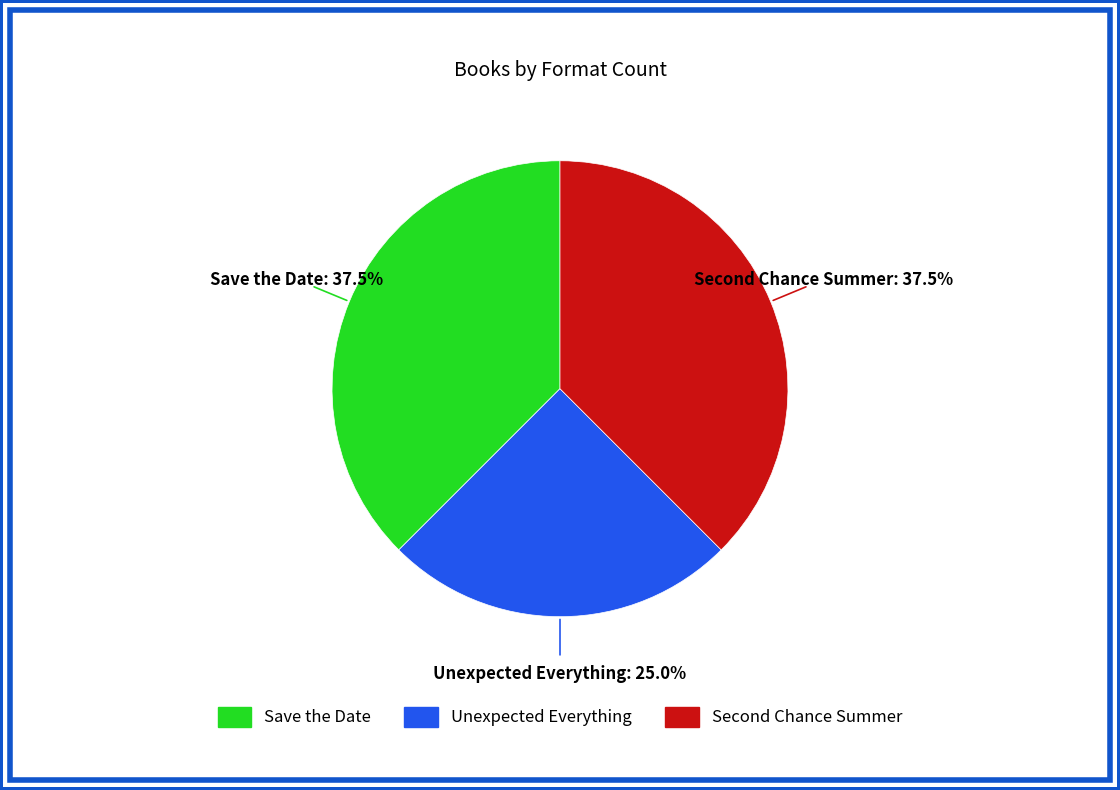

What is the ratio of the value at Unexpected Everything to the value at Save the Date?

0.7